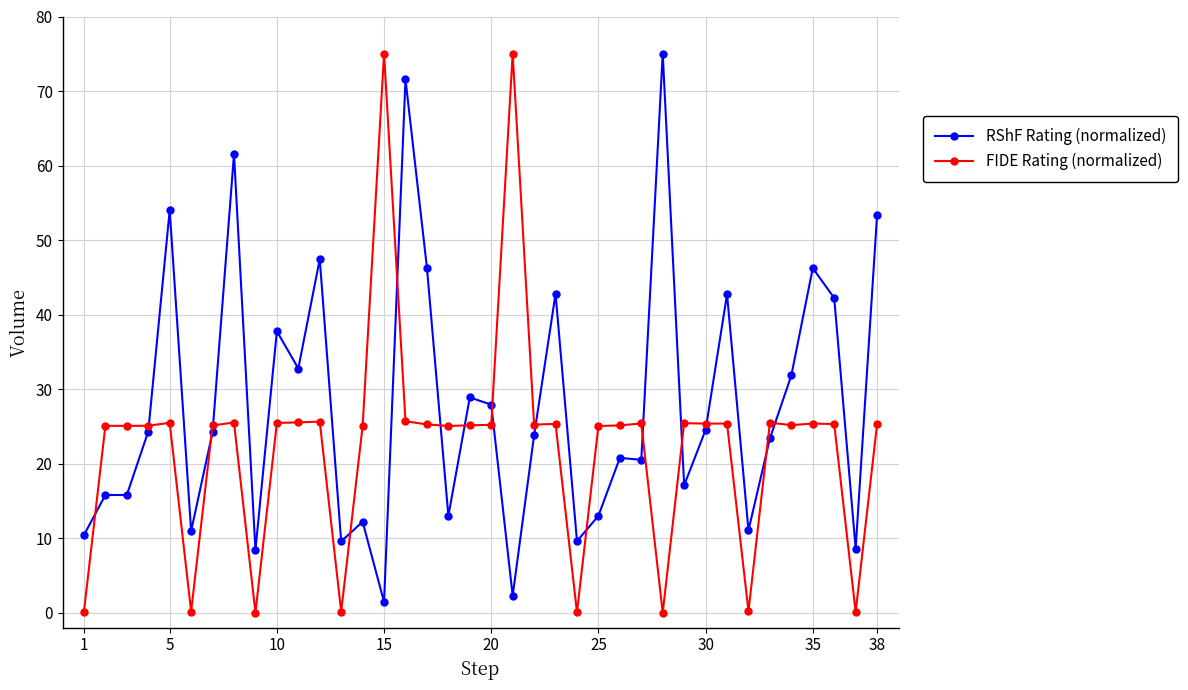

True or false: RShF Rating (normalized) has more than 1 interior local peaks.

True